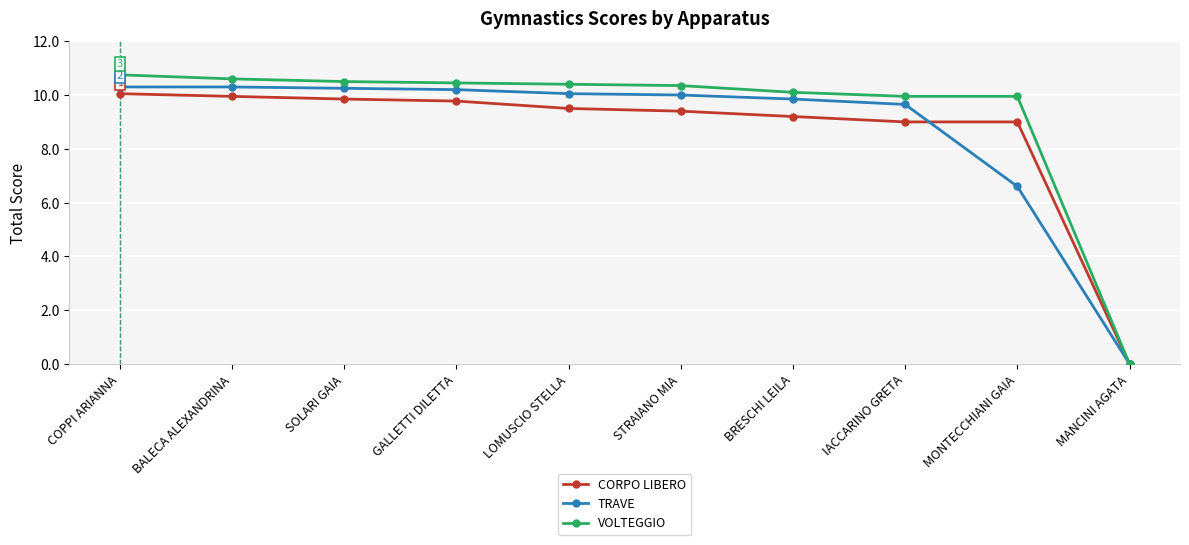

What value does the CORPO LIBERO series have at GALLETTI DILETTA?

9.8